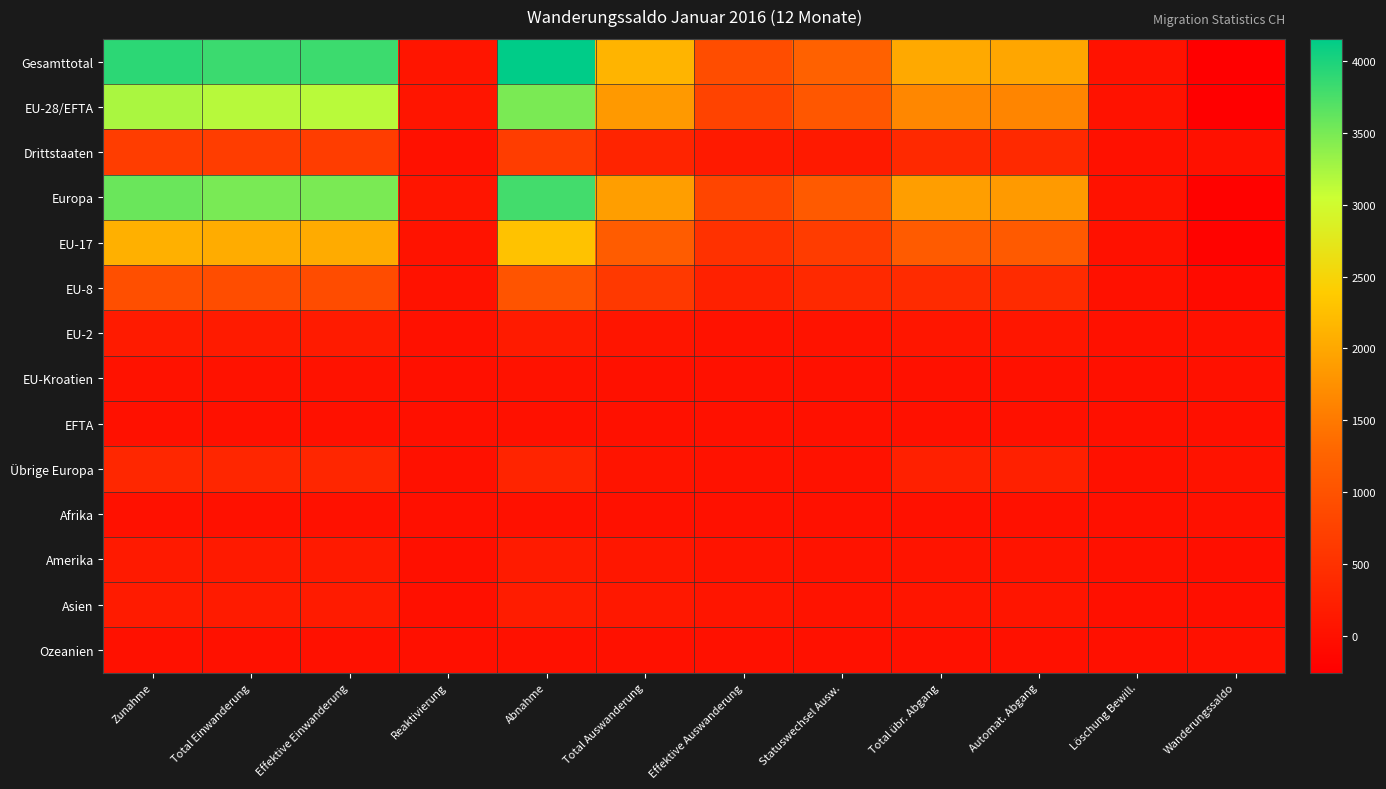

Reading right to left, extract all data points from this chart.

Gesamttotal: Wanderungssaldo=-243	Löschung Bewill.=33	Automat. Abgang=1988	Total übr. Abgang=2021	Statuswechsel Ausw.=1220	Effektive Auswanderung=916	Total Auswanderung=2136	Abnahme=4157	Reaktivierung=77	Effektive Einwanderung=3828	Total Einwanderung=3837	Zunahme=3914
EU-28/EFTA: Wanderungssaldo=-258	Löschung Bewill.=28	Automat. Abgang=1624	Total übr. Abgang=1652	Statuswechsel Ausw.=1078	Effektive Auswanderung=762	Total Auswanderung=1840	Abnahme=3492	Reaktivierung=74	Effektive Einwanderung=3152	Total Einwanderung=3160	Zunahme=3234
Drittstaaten: Wanderungssaldo=15	Löschung Bewill.=5	Automat. Abgang=364	Total übr. Abgang=369	Statuswechsel Ausw.=142	Effektive Auswanderung=154	Total Auswanderung=296	Abnahme=665	Reaktivierung=3	Effektive Einwanderung=676	Total Einwanderung=677	Zunahme=680
Europa: Wanderungssaldo=-218	Löschung Bewill.=32	Automat. Abgang=1859	Total übr. Abgang=1891	Statuswechsel Ausw.=1111	Effektive Auswanderung=787	Total Auswanderung=1898	Abnahme=3789	Reaktivierung=77	Effektive Einwanderung=3485	Total Einwanderung=3494	Zunahme=3571
EU-17: Wanderungssaldo=-191	Löschung Bewill.=15	Automat. Abgang=1121	Total übr. Abgang=1136	Statuswechsel Ausw.=663	Effektive Auswanderung=487	Total Auswanderung=1150	Abnahme=2286	Reaktivierung=48	Effektive Einwanderung=2044	Total Einwanderung=2047	Zunahme=2095
EU-8: Wanderungssaldo=-84	Löschung Bewill.=11	Automat. Abgang=403	Total übr. Abgang=414	Statuswechsel Ausw.=365	Effektive Auswanderung=246	Total Auswanderung=611	Abnahme=1025	Reaktivierung=24	Effektive Einwanderung=914	Total Einwanderung=917	Zunahme=941
EU-2: Wanderungssaldo=12	Löschung Bewill.=2	Automat. Abgang=82	Total übr. Abgang=84	Statuswechsel Ausw.=45	Effektive Auswanderung=27	Total Auswanderung=72	Abnahme=156	Reaktivierung=2	Effektive Einwanderung=165	Total Einwanderung=166	Zunahme=168
EU-Kroatien: Wanderungssaldo=5	Löschung Bewill.=0	Automat. Abgang=17	Total übr. Abgang=17	Statuswechsel Ausw.=1	Effektive Auswanderung=1	Total Auswanderung=2	Abnahme=19	Reaktivierung=0	Effektive Einwanderung=24	Total Einwanderung=24	Zunahme=24
EFTA: Wanderungssaldo=0	Löschung Bewill.=0	Automat. Abgang=1	Total übr. Abgang=1	Statuswechsel Ausw.=4	Effektive Auswanderung=1	Total Auswanderung=5	Abnahme=6	Reaktivierung=0	Effektive Einwanderung=5	Total Einwanderung=6	Zunahme=6
Übrige Europa: Wanderungssaldo=40	Löschung Bewill.=4	Automat. Abgang=235	Total übr. Abgang=239	Statuswechsel Ausw.=33	Effektive Auswanderung=25	Total Auswanderung=58	Abnahme=297	Reaktivierung=3	Effektive Einwanderung=333	Total Einwanderung=334	Zunahme=337
Afrika: Wanderungssaldo=3	Löschung Bewill.=0	Automat. Abgang=3	Total übr. Abgang=3	Statuswechsel Ausw.=6	Effektive Auswanderung=1	Total Auswanderung=7	Abnahme=10	Reaktivierung=0	Effektive Einwanderung=13	Total Einwanderung=13	Zunahme=13
Amerika: Wanderungssaldo=-19	Löschung Bewill.=1	Automat. Abgang=57	Total übr. Abgang=58	Statuswechsel Ausw.=51	Effektive Auswanderung=60	Total Auswanderung=111	Abnahme=169	Reaktivierung=0	Effektive Einwanderung=150	Total Einwanderung=150	Zunahme=150
Asien: Wanderungssaldo=-10	Löschung Bewill.=0	Automat. Abgang=65	Total übr. Abgang=65	Statuswechsel Ausw.=47	Effektive Auswanderung=66	Total Auswanderung=113	Abnahme=178	Reaktivierung=0	Effektive Einwanderung=168	Total Einwanderung=168	Zunahme=168
Ozeanien: Wanderungssaldo=1	Löschung Bewill.=0	Automat. Abgang=4	Total übr. Abgang=4	Statuswechsel Ausw.=5	Effektive Auswanderung=2	Total Auswanderung=7	Abnahme=11	Reaktivierung=0	Effektive Einwanderung=12	Total Einwanderung=12	Zunahme=12